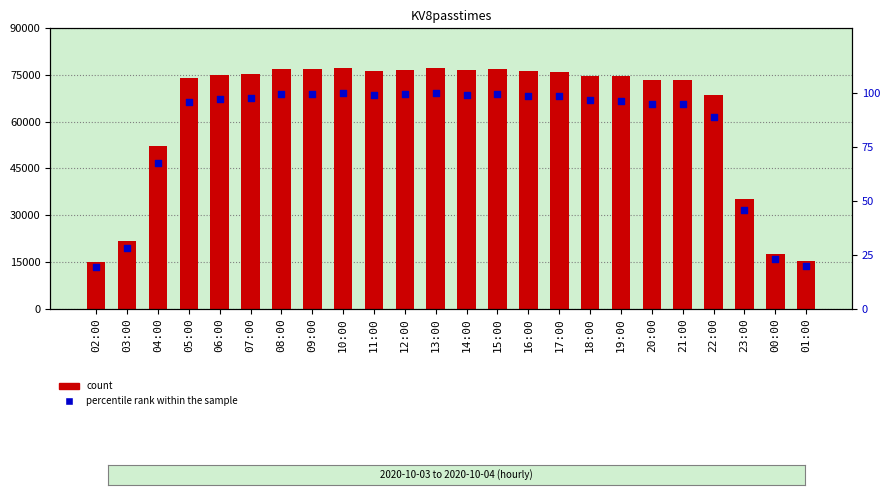

Which series contains the highest Y value?

KV8passtimes